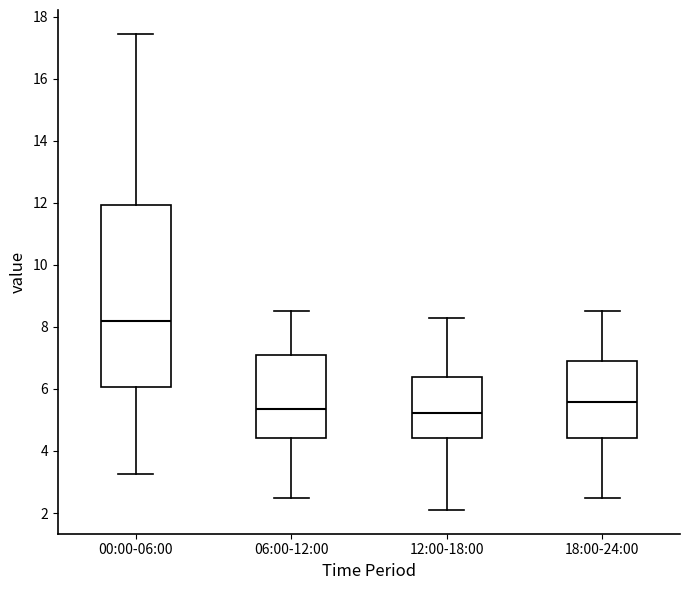

Reading left to right, read every box against the y-axis: the position of its median line, the range the box covers, and the ends of its whiskers. The values are not printed on the chart, so give them approximately, as read against the axis.

00:00-06:00: median 8.2, box 6.0 to 12.0, whiskers 3.2 to 17.4
06:00-12:00: median 5.4, box 4.4 to 7.2, whiskers 2.6 to 8.6
12:00-18:00: median 5.2, box 4.4 to 6.4, whiskers 2.2 to 8.4
18:00-24:00: median 5.6, box 4.4 to 7.0, whiskers 2.6 to 8.6